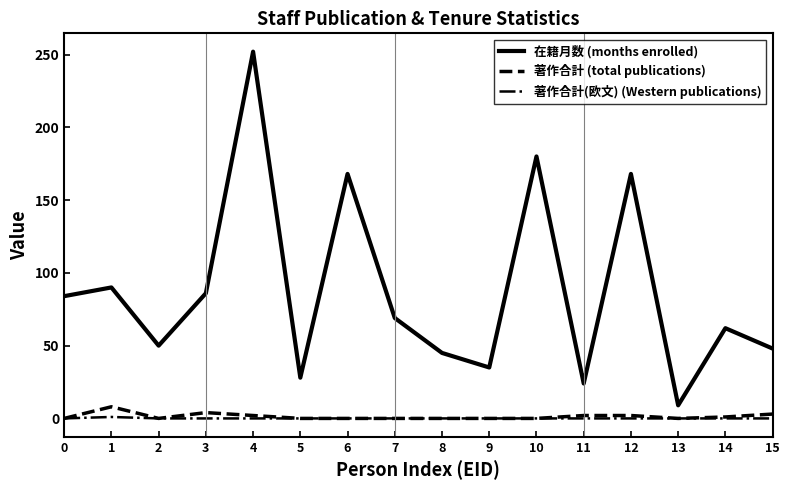

Is the value of 在籍月数 (months enrolled) at 0 greater than the value of 著作合計 (total publications) at 2?

Yes